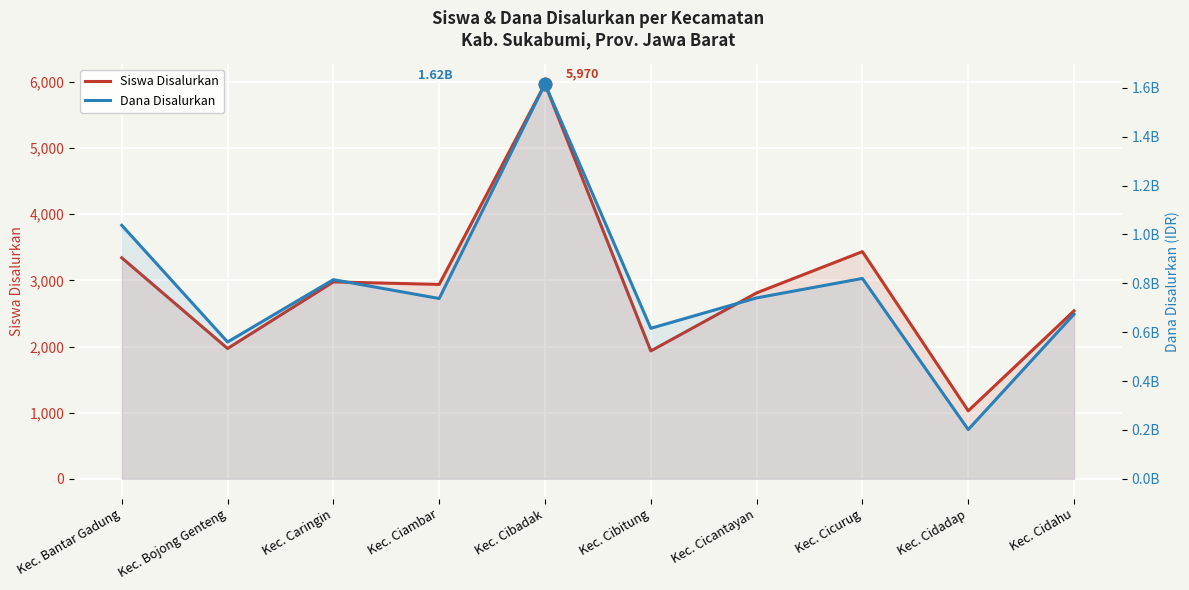

True or false: Dana Disalurkan has more than 0 points higher than both neighbors.

True